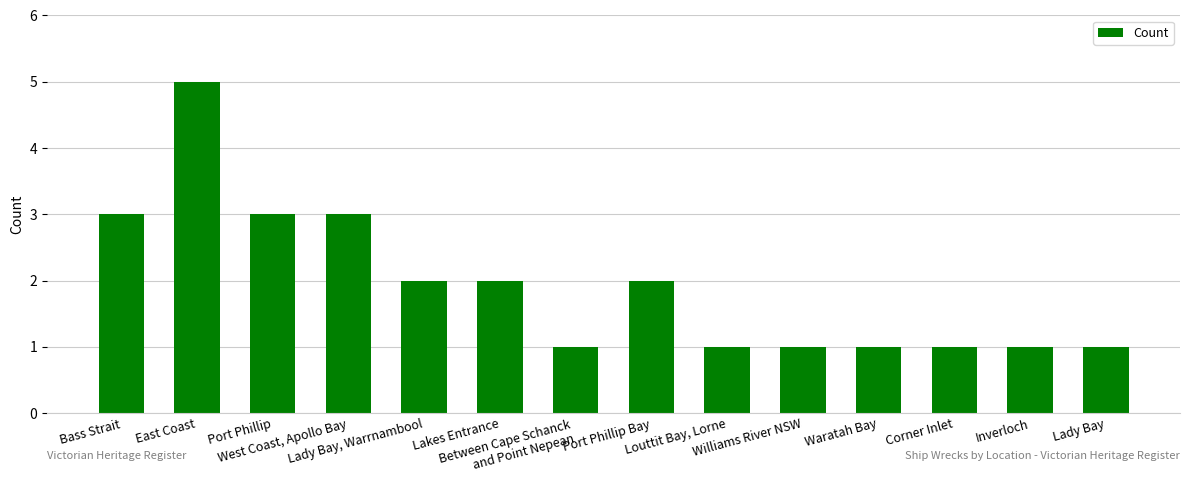

What is the sum of the values at Williams River NSW and Inverloch?

2